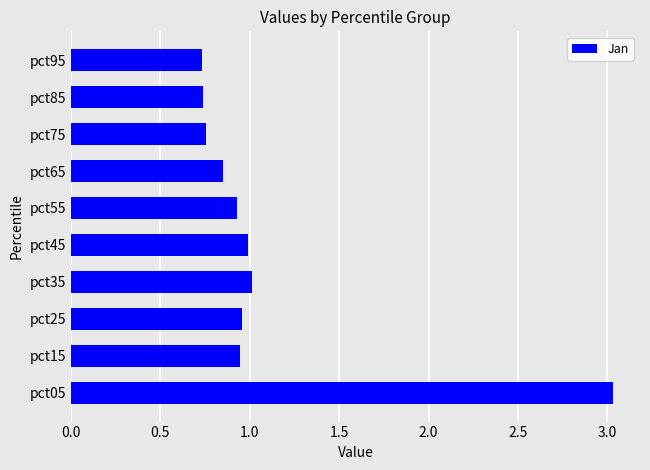

What is the greatest value displayed?

3.0